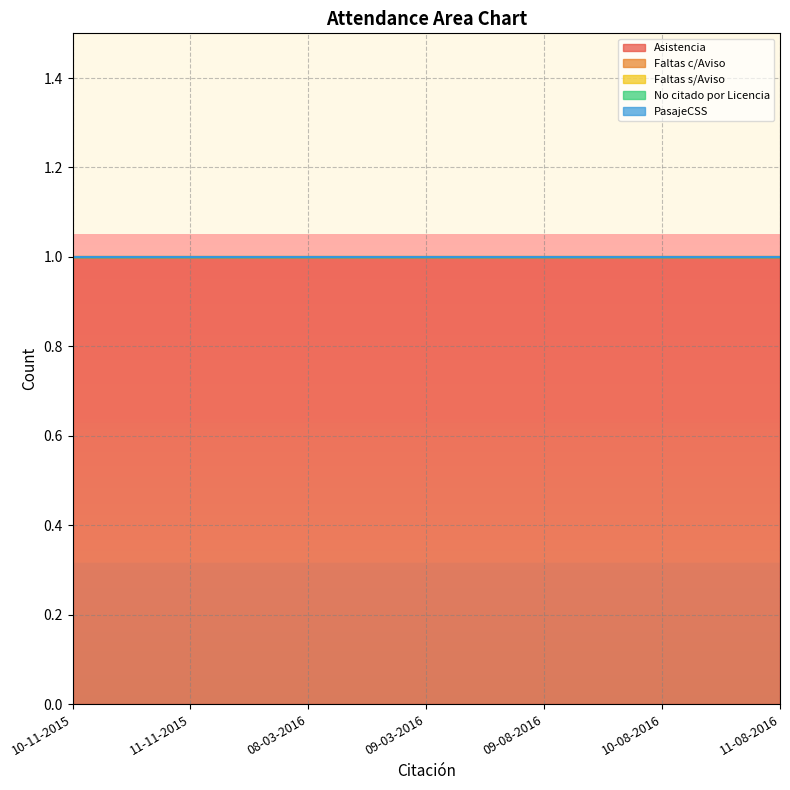

Reading left to right, what are all the values shown in this chart?

Asistencia: 10-11-2015=1	11-11-2015=1	08-03-2016=1	09-03-2016=1	09-08-2016=1	10-08-2016=1	11-08-2016=1
Faltas c/Aviso: 10-11-2015=0	11-11-2015=0	08-03-2016=0	09-03-2016=0	09-08-2016=0	10-08-2016=0	11-08-2016=0
Faltas s/Aviso: 10-11-2015=0	11-11-2015=0	08-03-2016=0	09-03-2016=0	09-08-2016=0	10-08-2016=0	11-08-2016=0
No citado por Licencia: 10-11-2015=0	11-11-2015=0	08-03-2016=0	09-03-2016=0	09-08-2016=0	10-08-2016=0	11-08-2016=0
PasajeCSS: 10-11-2015=0	11-11-2015=0	08-03-2016=0	09-03-2016=0	09-08-2016=0	10-08-2016=0	11-08-2016=0